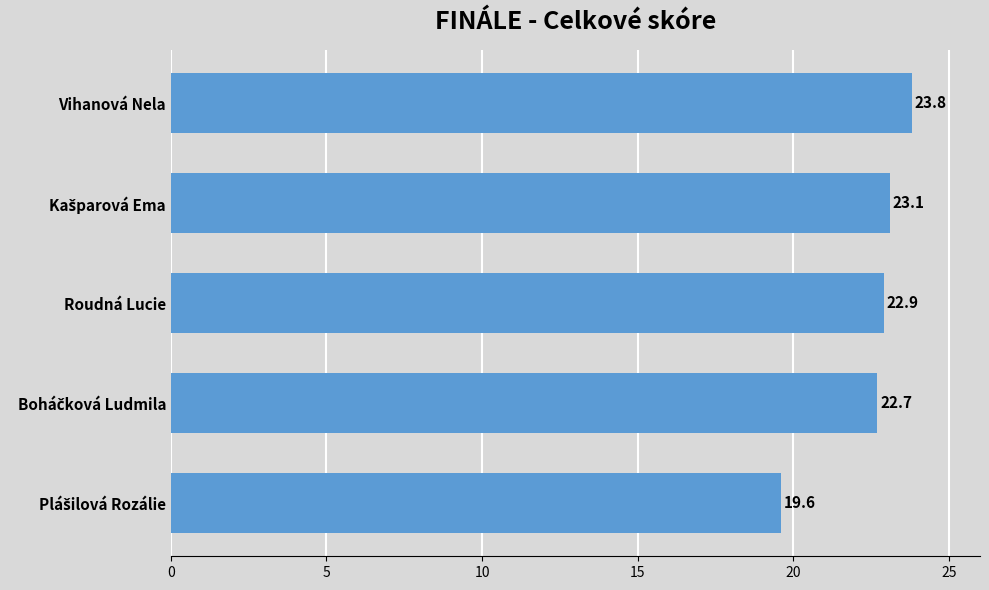

Is it true that the value at Roudná Lucie is 7.5?

False